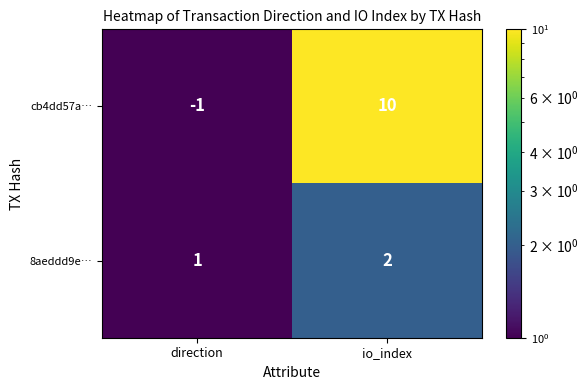

At which label does 8aeddd9e… reach its peak?

io_index